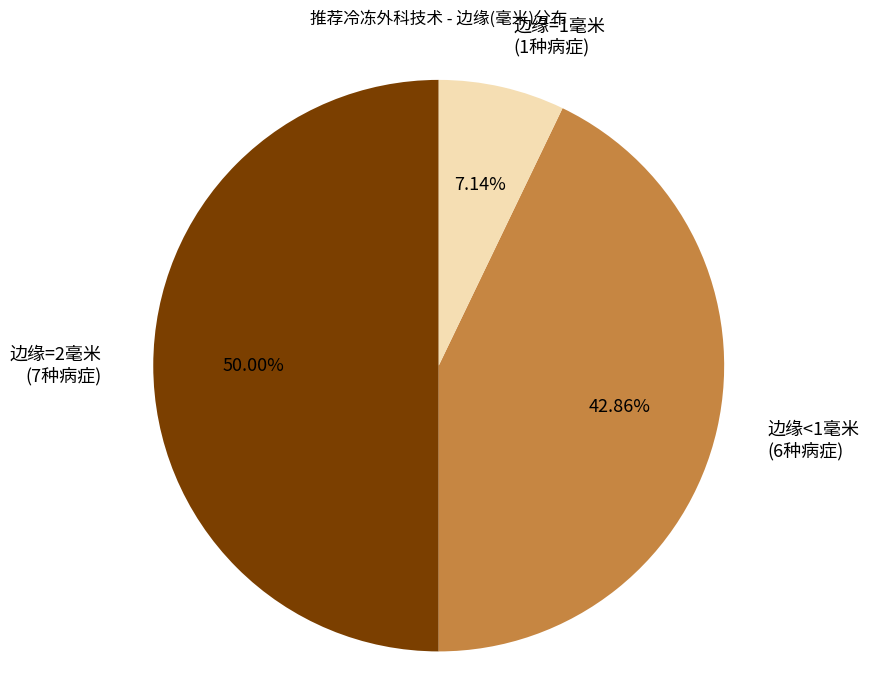

Rank the categories by value from highest to lowest.

边缘=2毫米 (7种病症), 边缘<1毫米 (6种病症), 边缘=1毫米 (1种病症)